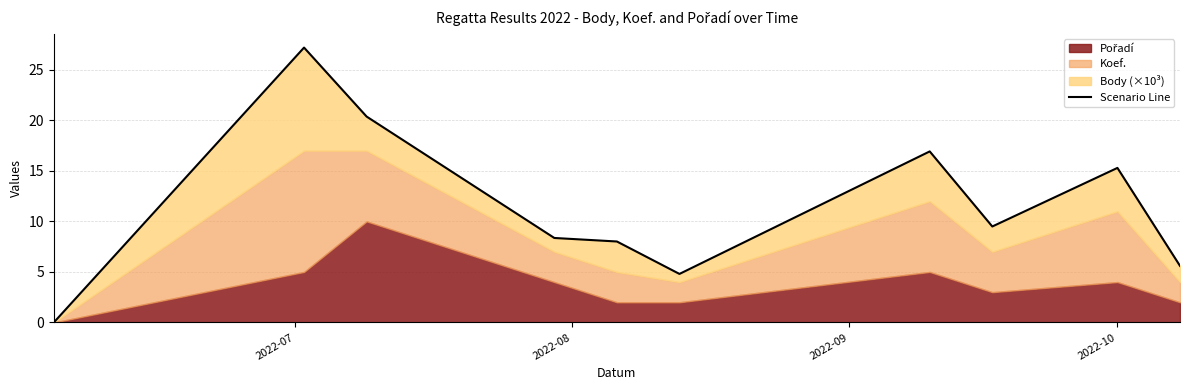

Reading right to left, list all the values displayed in this chart.

5.6	15.3	9.5	16.9	4.8	8.0	8.4	20.4	27.2	0.0